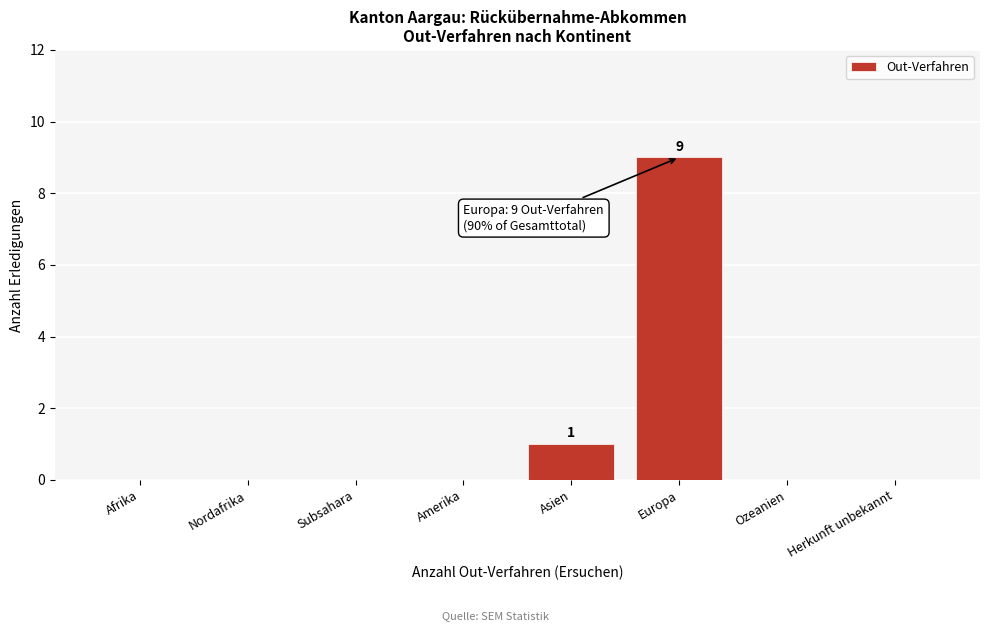

Reading left to right, transcribe all the data shown in this chart.

Afrika=0	Nordafrika=0	Subsahara=0	Amerika=0	Asien=1	Europa=9	Ozeanien=0	Herkunft unbekannt=0